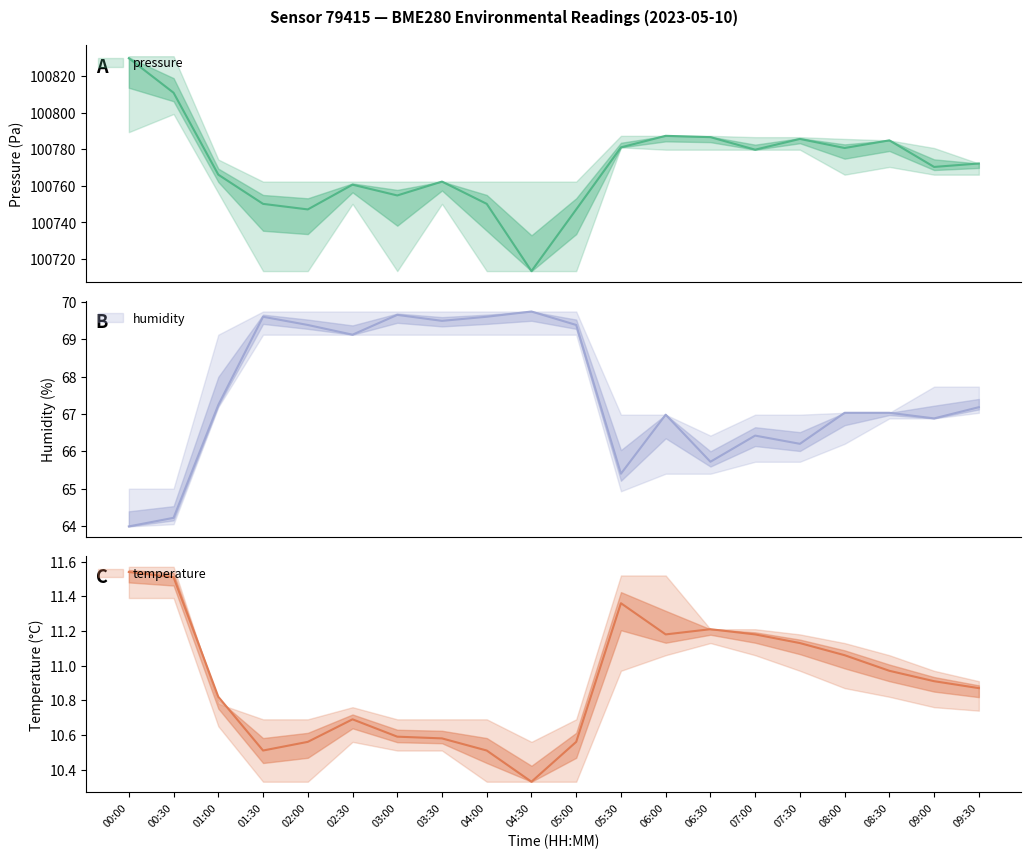

The humidity series shows 85.9 at 00:30. True or false?

False